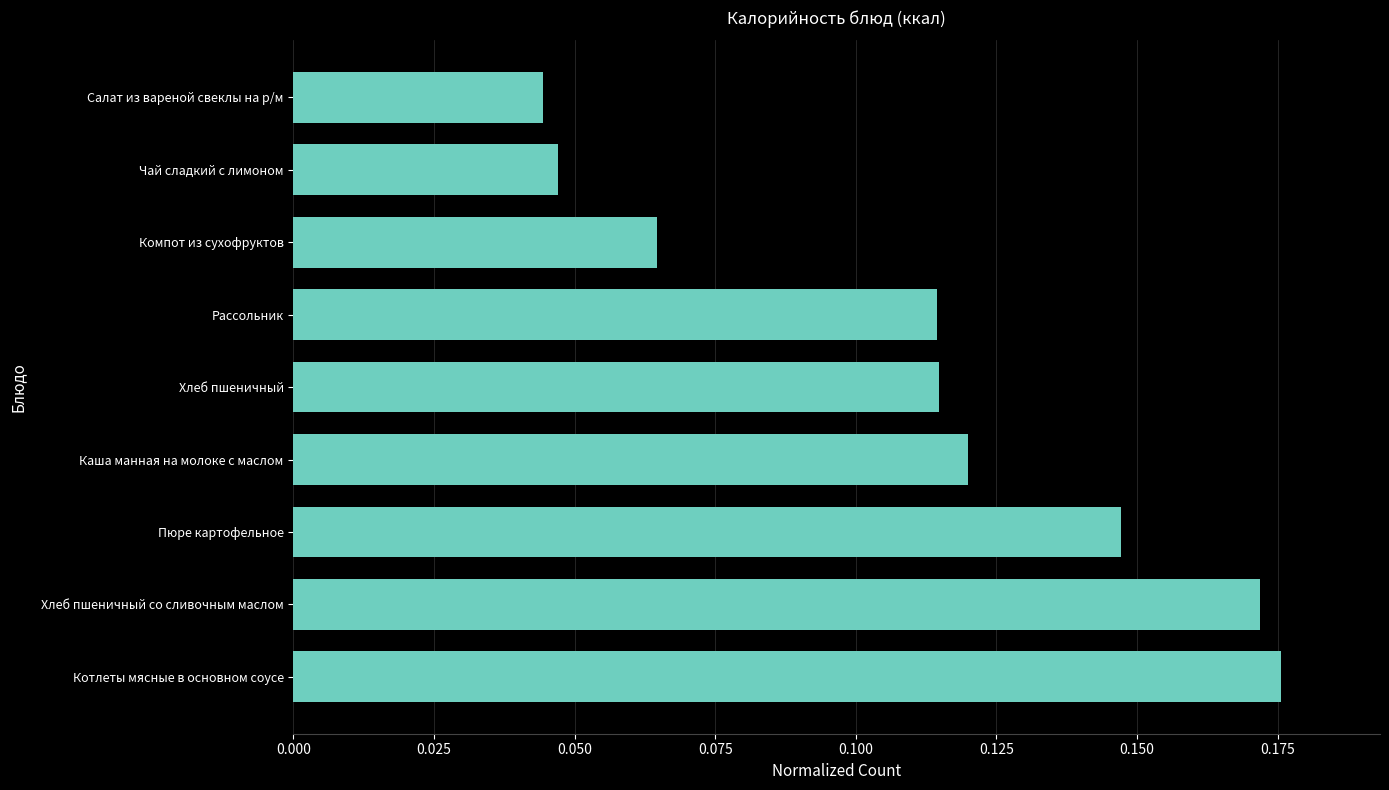

Count the values in the range 0 to 1.

9